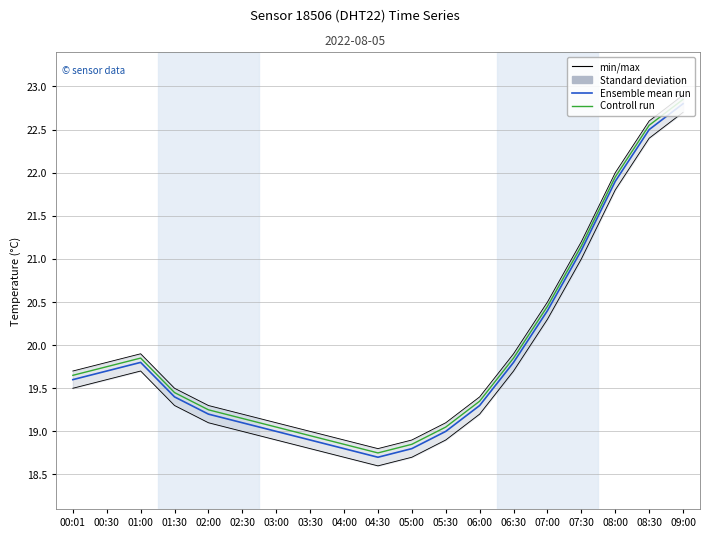

How many interior local valleys does the Ensemble mean run series have?

1